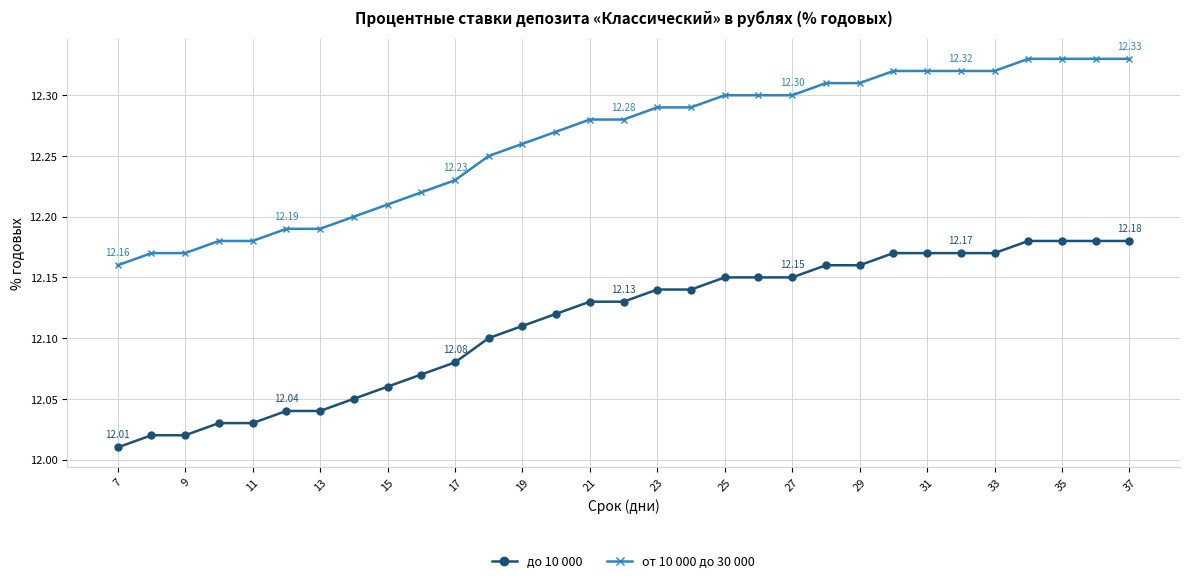

Which series has the largest total across all categories?

от 10 000 до 30 000